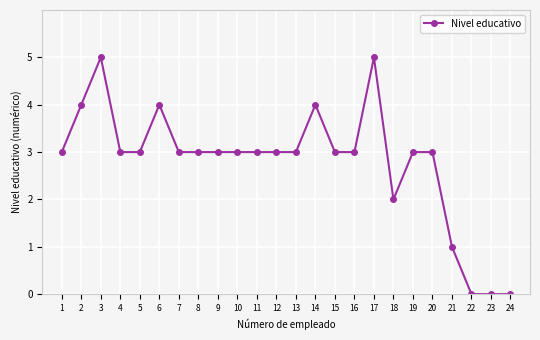

How many distinct data groups are displayed?

1